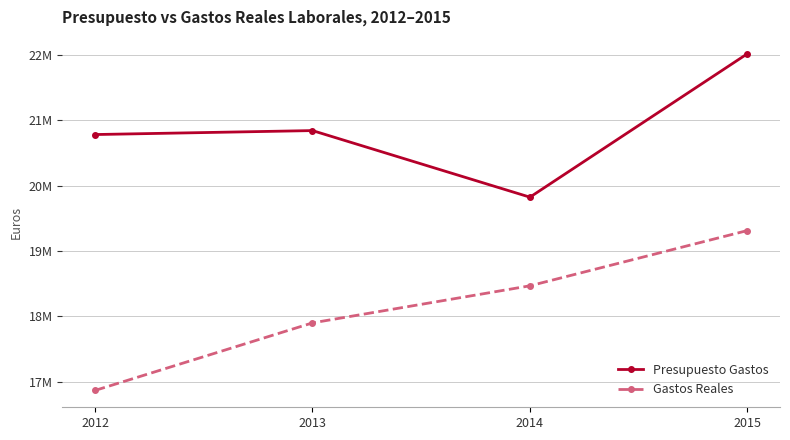

True or false: Presupuesto Gastos and Gastos Reales intersect in this chart.

False